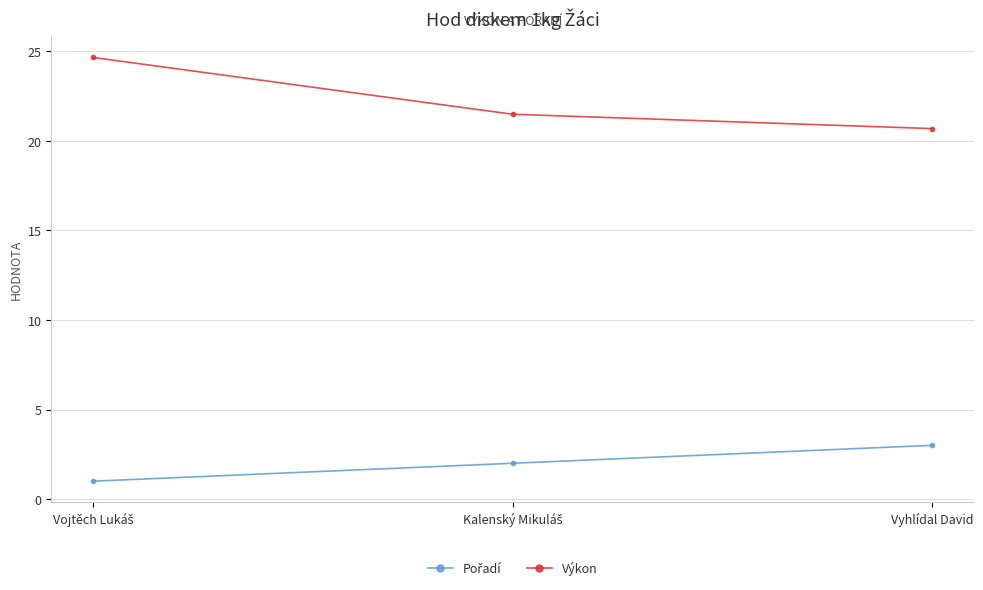

How many data points in Výkon are above 21?

2